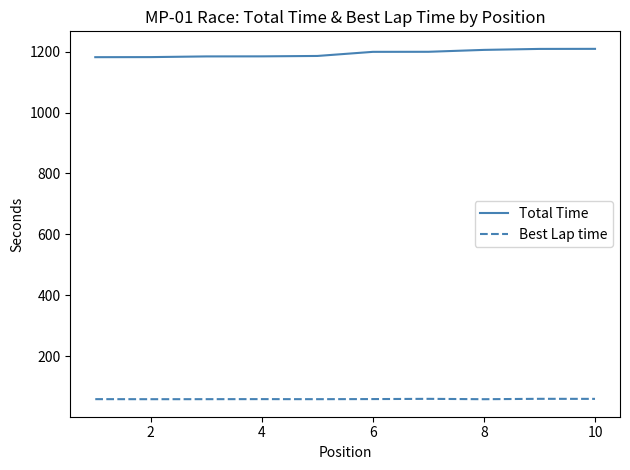

List the series in order of their peak value, highest first.

Total Time, Best Lap time